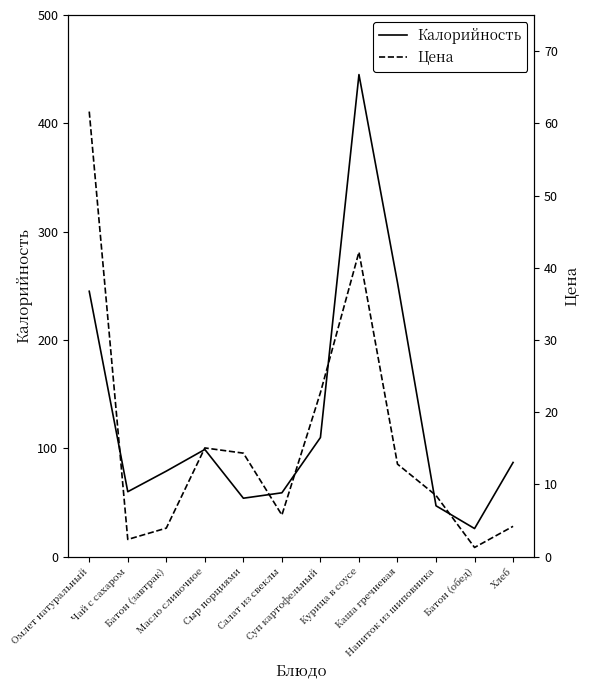

What is the average value of the Калорийность series?

130